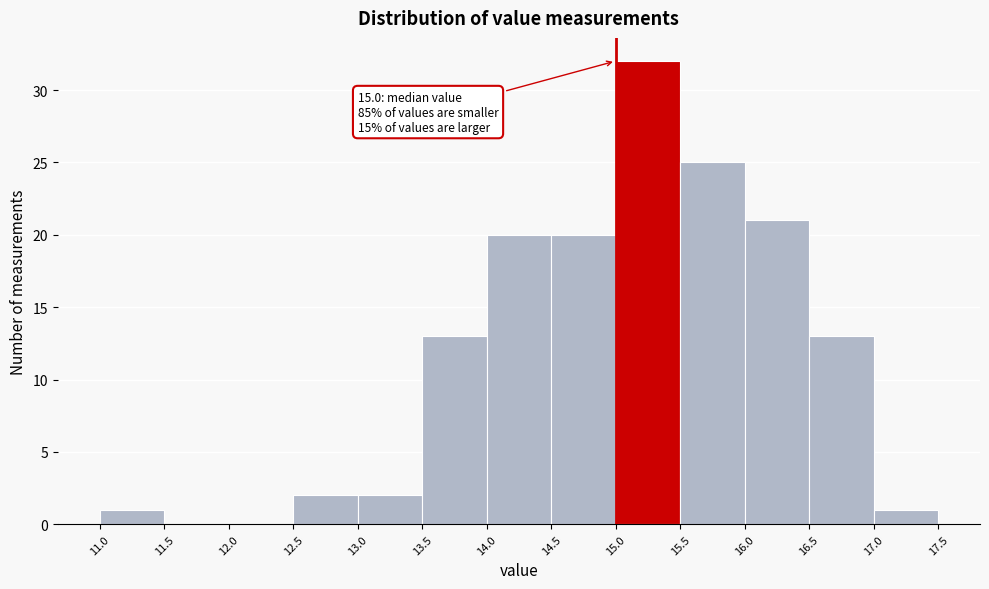

Which range on the x-axis has the tallest bar?

15.0 to 15.5